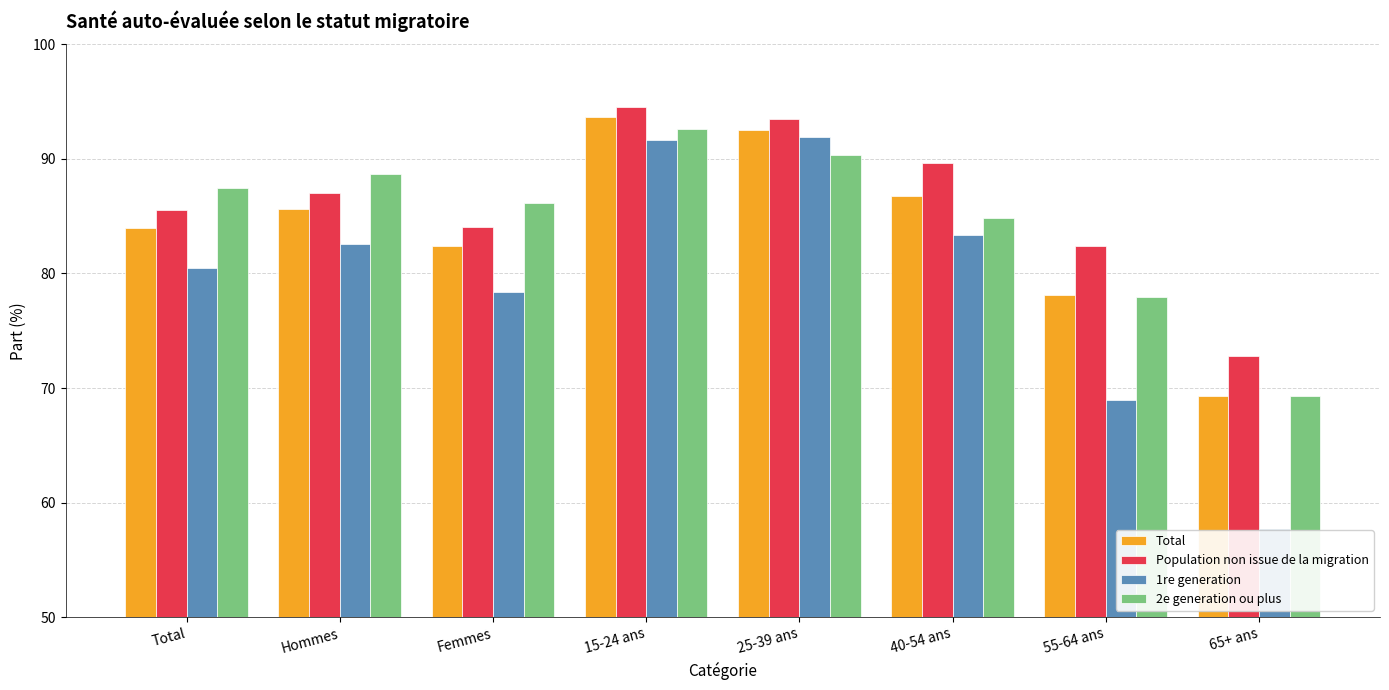

Which series changed the most between 15-24 ans and 55-64 ans?

1re generation